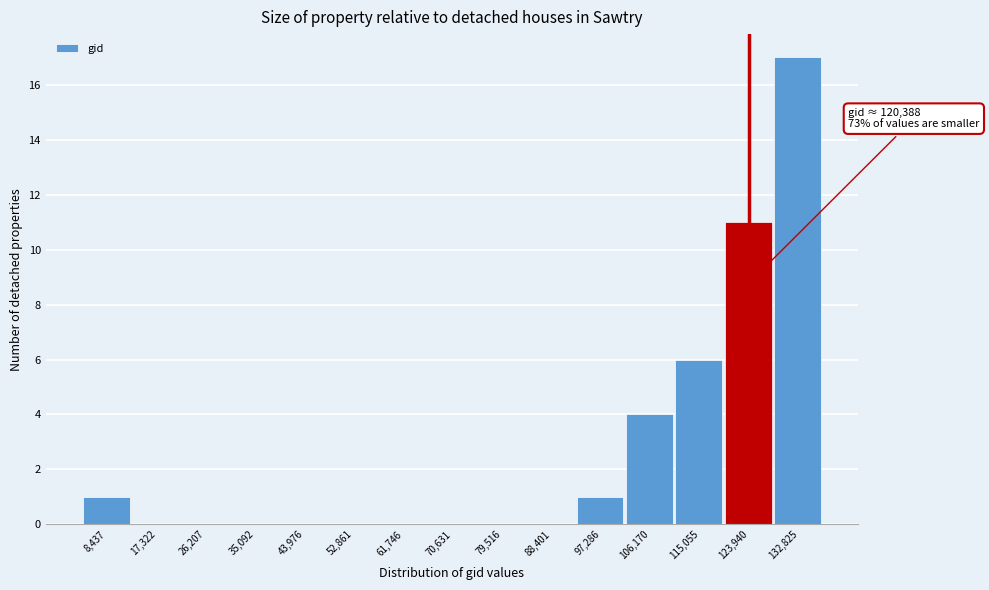

Which range on the x-axis has the tallest bar?

128000 to 137000